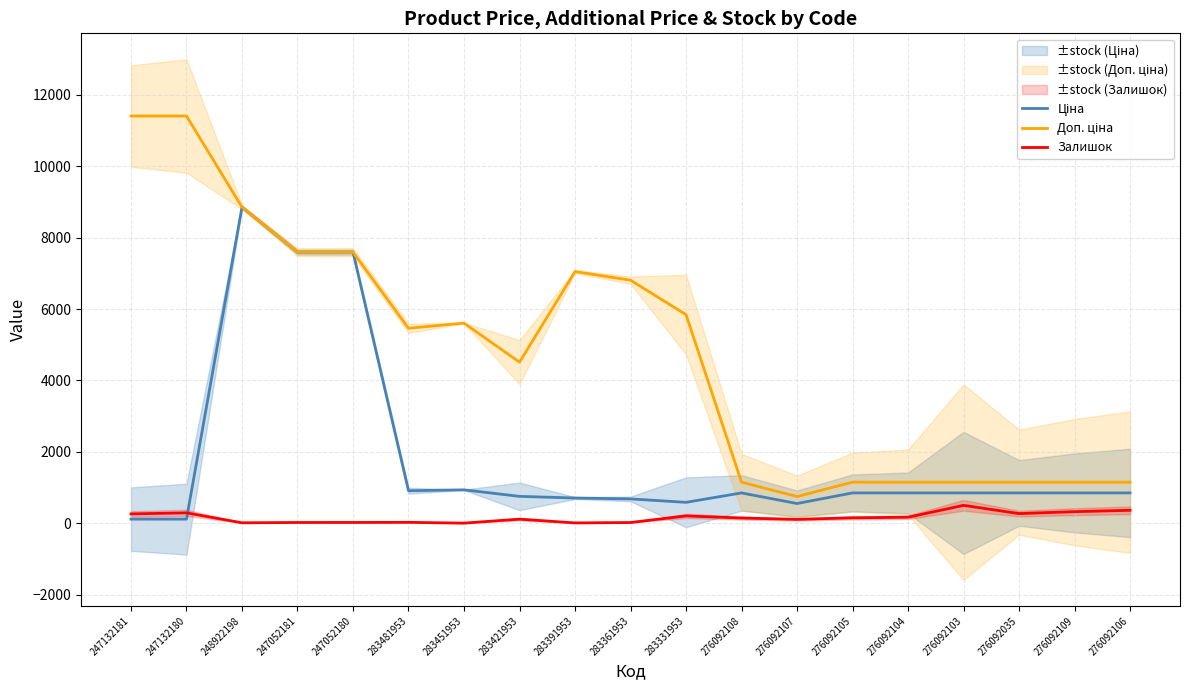

At which category is the sum across all series the highest?

248922198